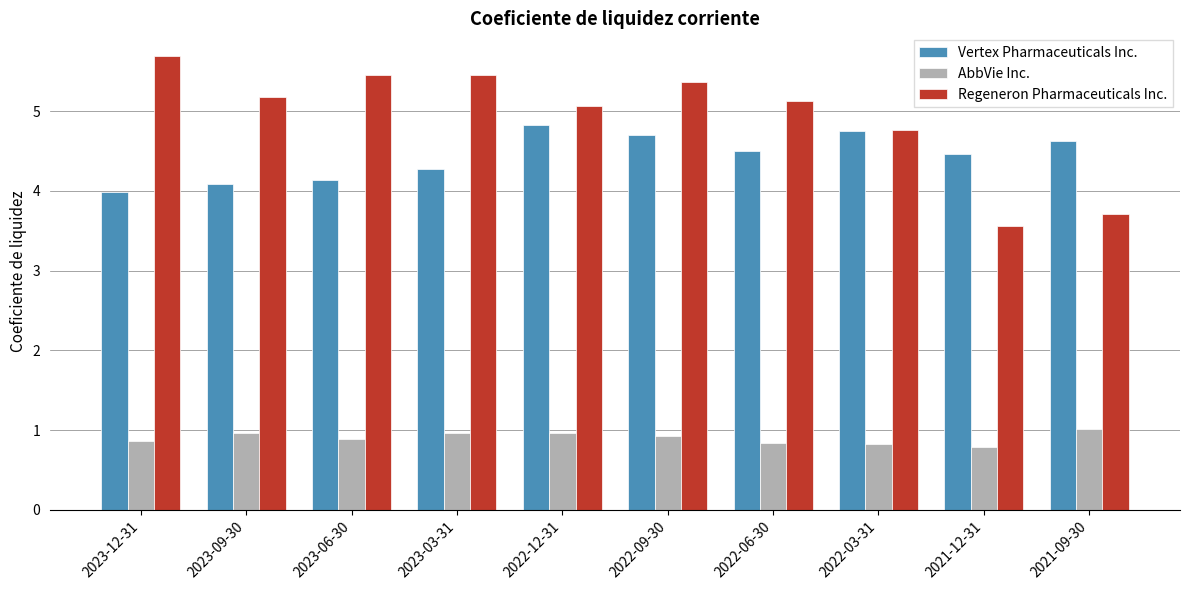

Reading left to right, extract all data points from this chart.

Vertex Pharmaceuticals Inc.: 2023-12-31=4.0	2023-09-30=4.1	2023-06-30=4.1	2023-03-31=4.3	2022-12-31=4.8	2022-09-30=4.7	2022-06-30=4.5	2022-03-31=4.8	2021-12-31=4.5	2021-09-30=4.6
AbbVie Inc.: 2023-12-31=0.9	2023-09-30=1.0	2023-06-30=0.9	2023-03-31=1.0	2022-12-31=1.0	2022-09-30=0.9	2022-06-30=0.8	2022-03-31=0.8	2021-12-31=0.8	2021-09-30=1.0
Regeneron Pharmaceuticals Inc.: 2023-12-31=5.7	2023-09-30=5.2	2023-06-30=5.5	2023-03-31=5.5	2022-12-31=5.1	2022-09-30=5.4	2022-06-30=5.1	2022-03-31=4.8	2021-12-31=3.6	2021-09-30=3.7